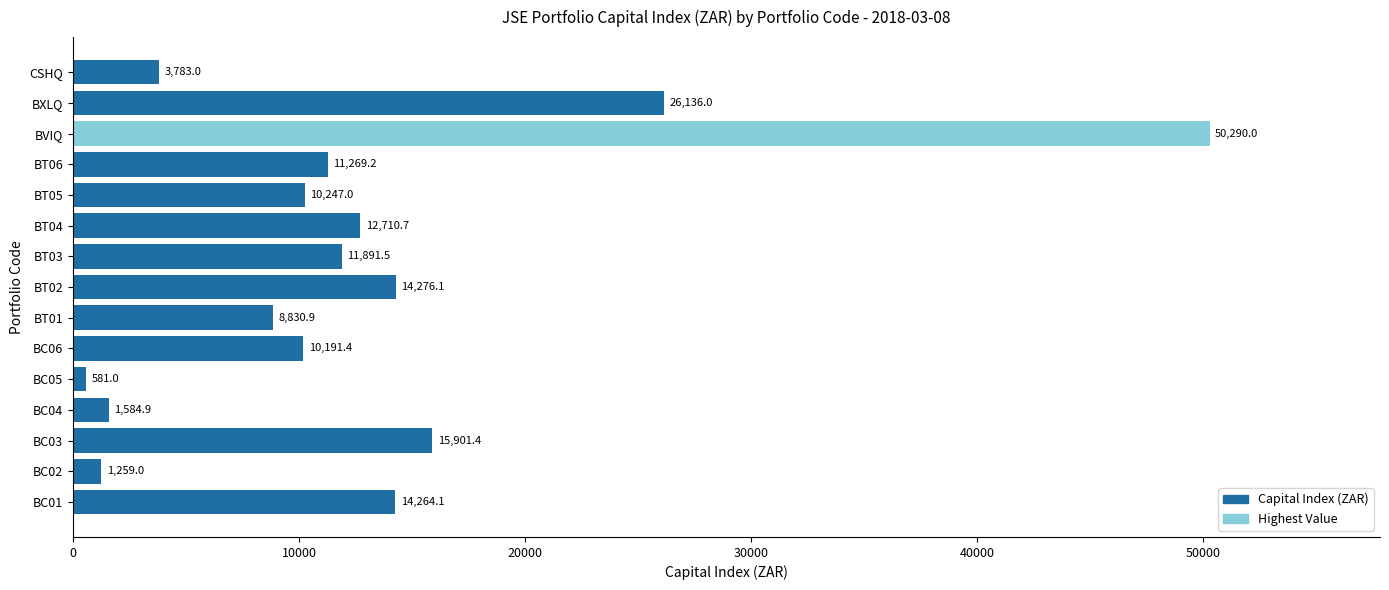

What is the difference between the maximum and minimum values?

49709.0